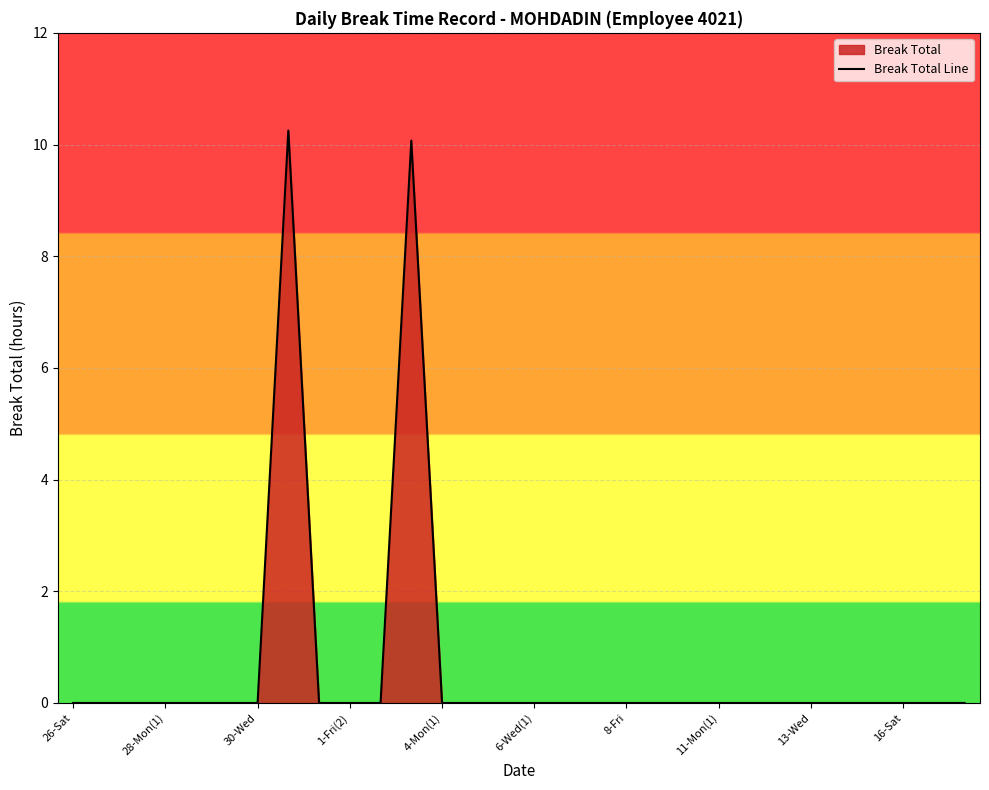

How many categories are shown in the chart?

30